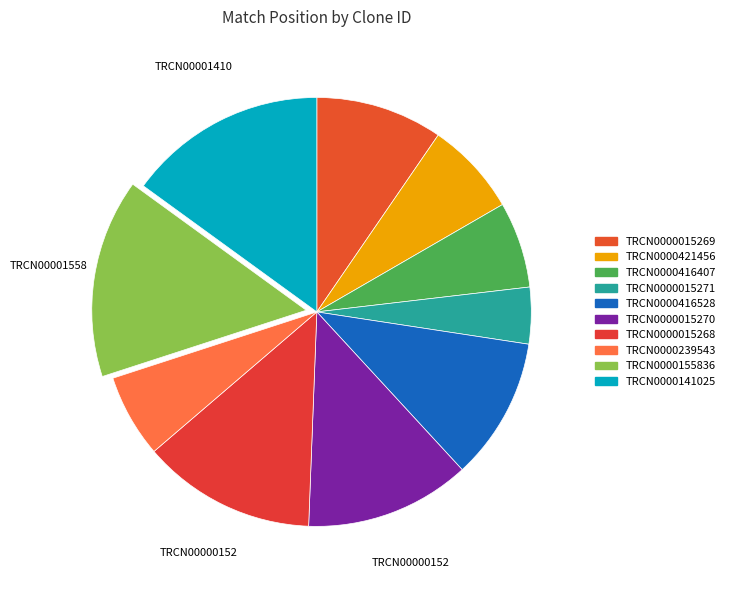

What percentage is the TRCN0000239543 slice, to the nearest percent?

6%